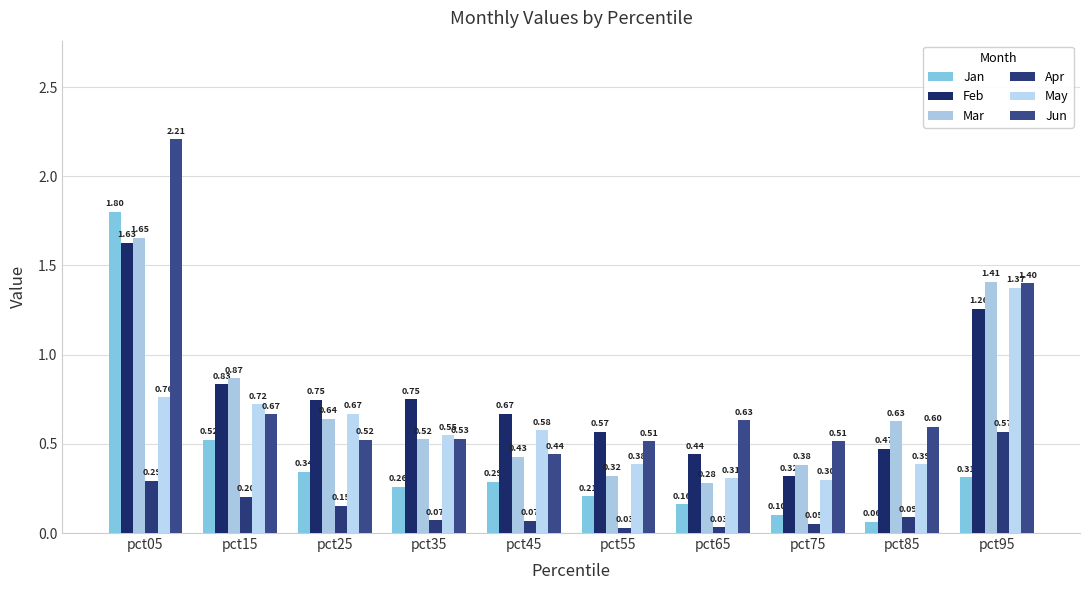

Does the chart contain any negative values?

No